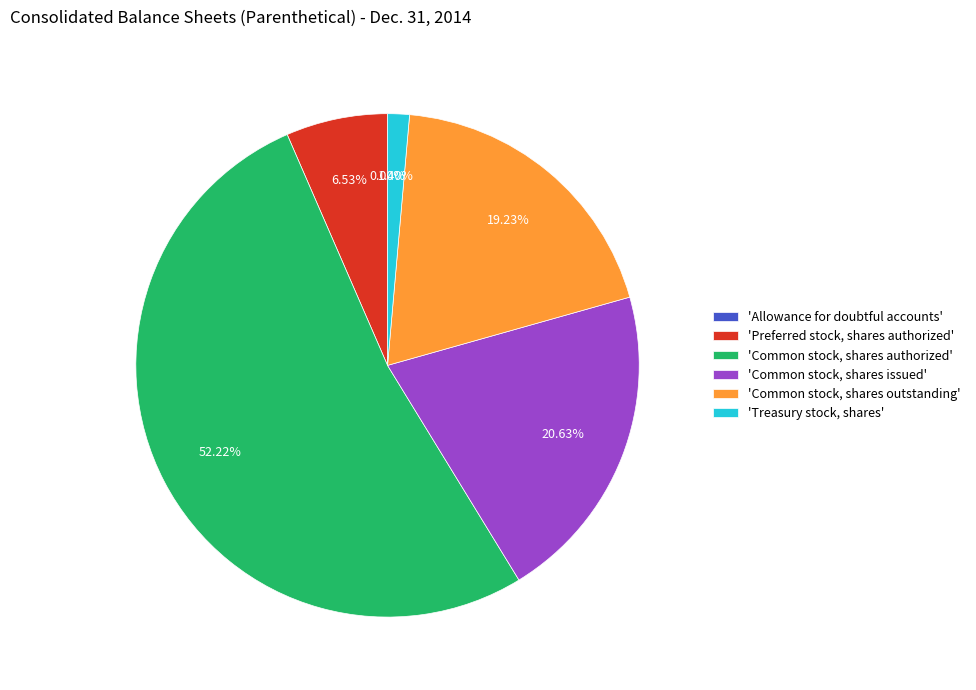

What is the ratio of the value at 'Common stock, shares issued' to the value at 'Common stock, shares outstanding'?

1.1